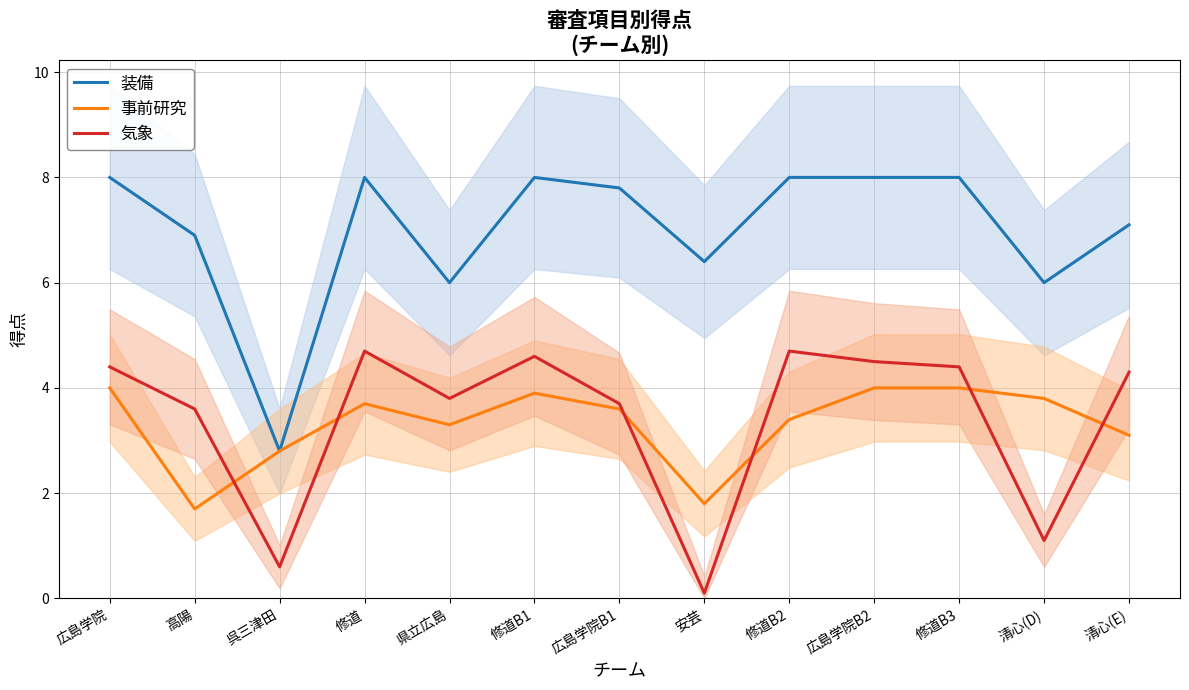

Which series has the largest total across all categories?

装備